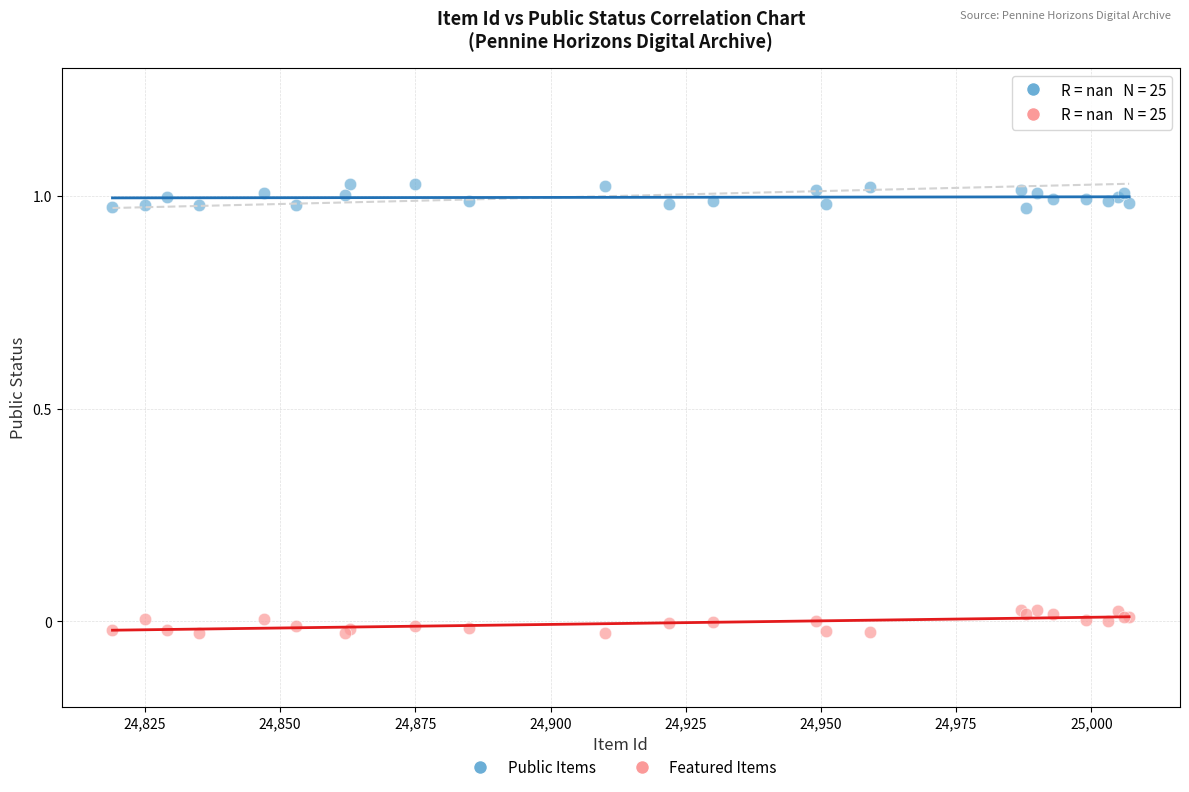

Which series contains the highest Y value?

Public Items